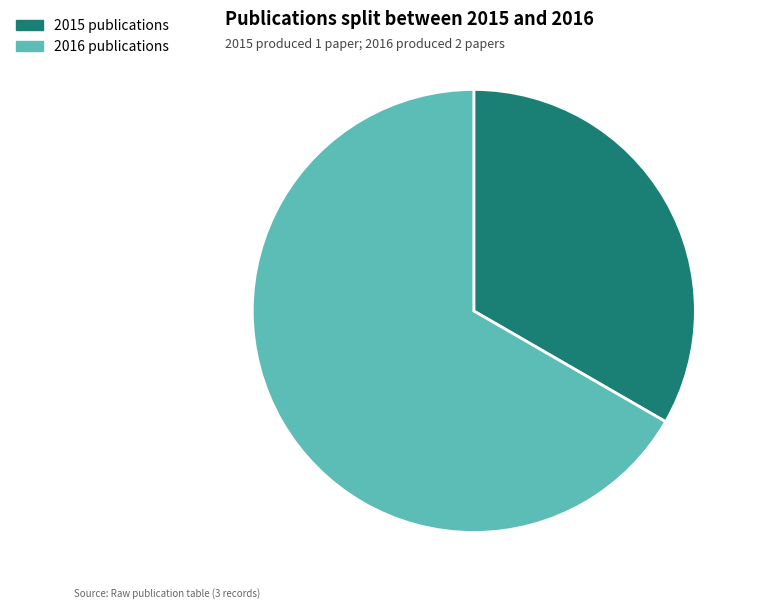

Is there a majority slice in this chart?

Yes